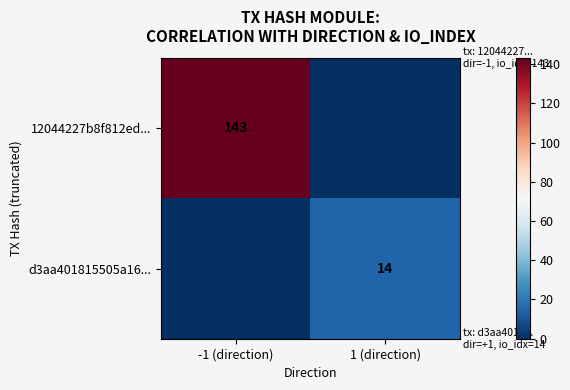

True or false: 12044227b8f812ed... has a value of 68 at -1 (direction).

False